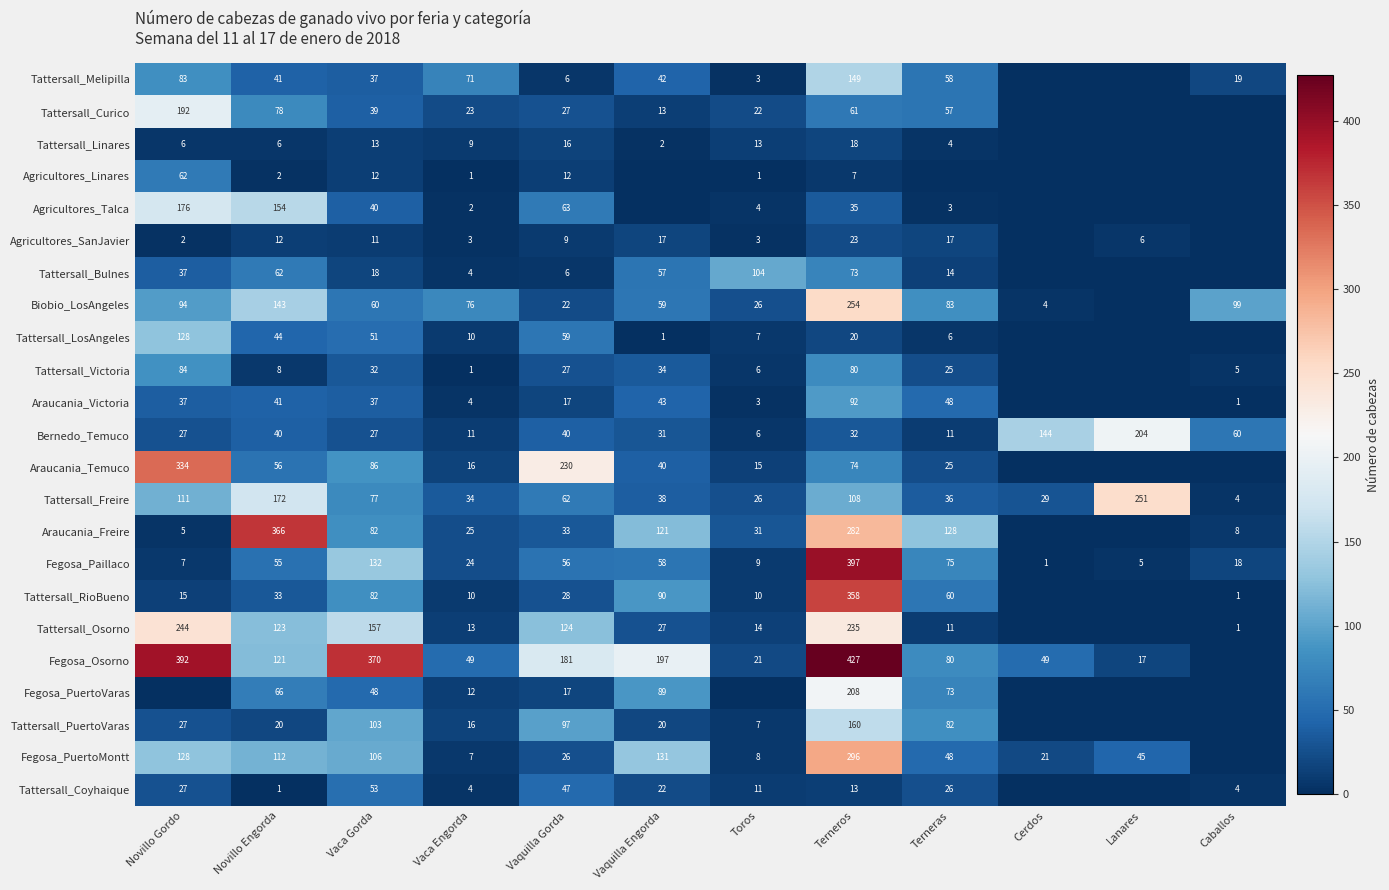

The Agricultores_Linares series shows 0 at Toros. True or false?

False